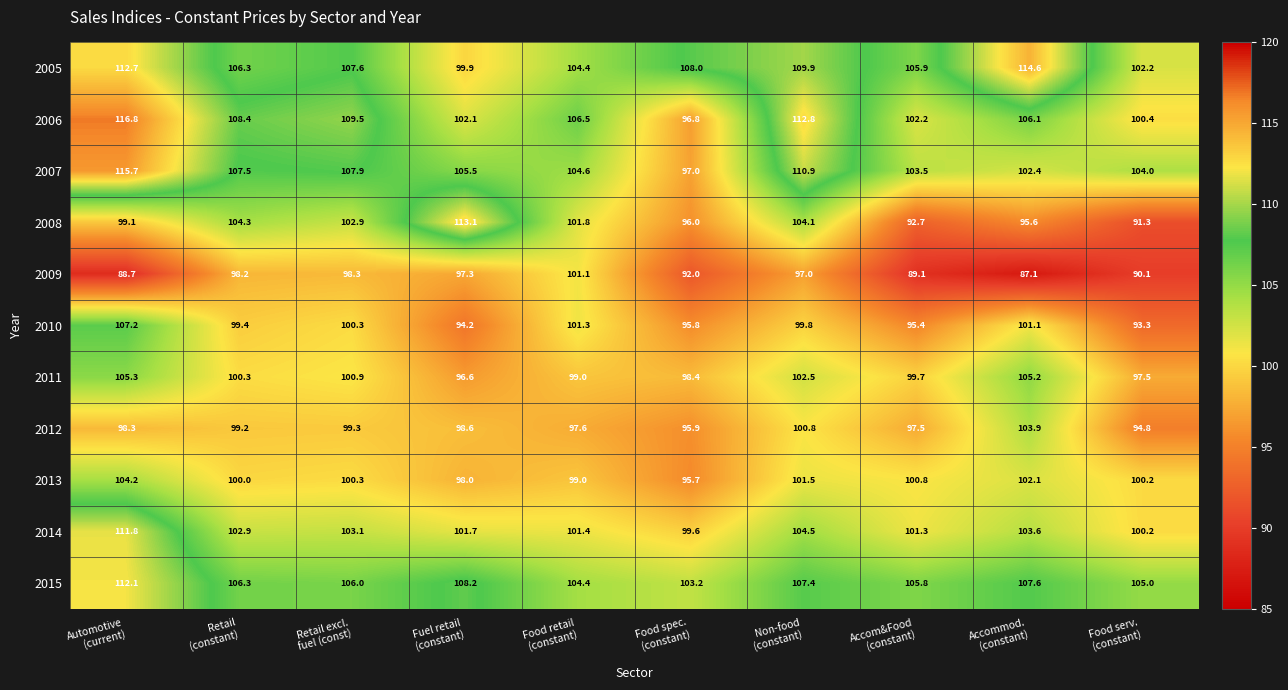

Which series has the largest total across all categories?

2005